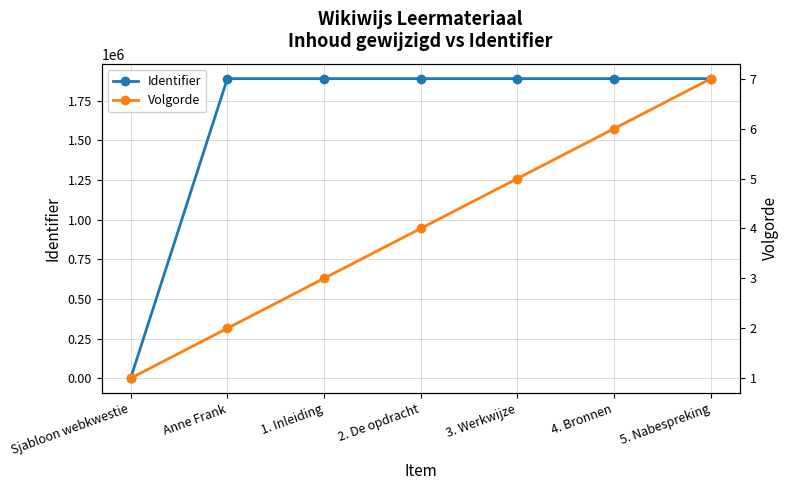

What is the sum of the Identifier values at Sjabloon webkwestie and 3. Werkwijze?

1888847